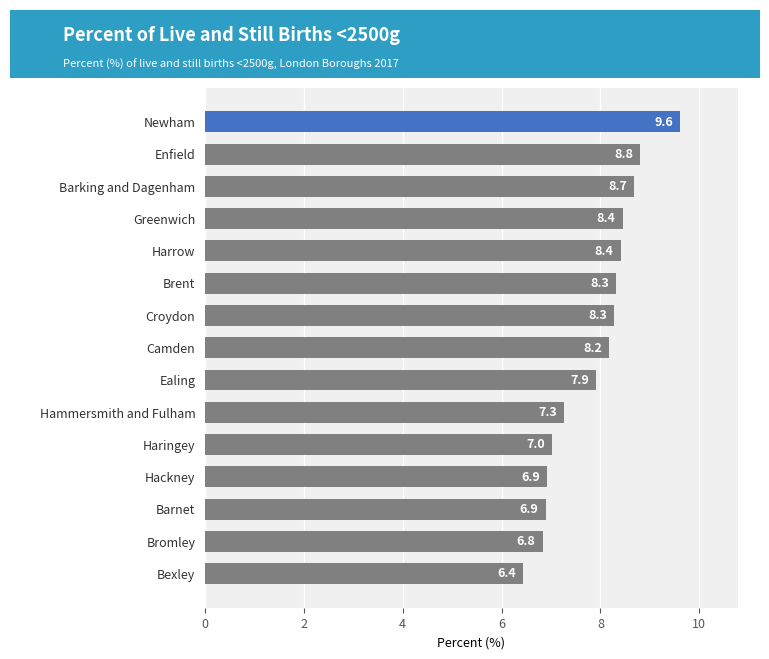

What is the ratio of the value at Harrow to the value at Croydon?

1.0